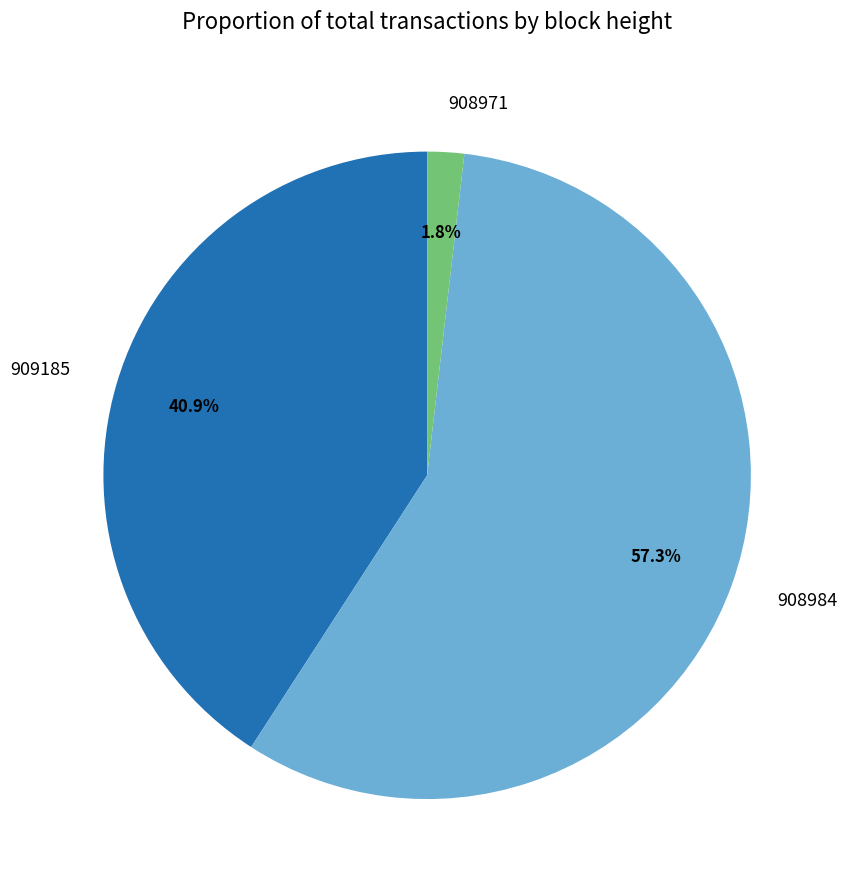

To the nearest percent, what percentage of the pie is 908971?

2%